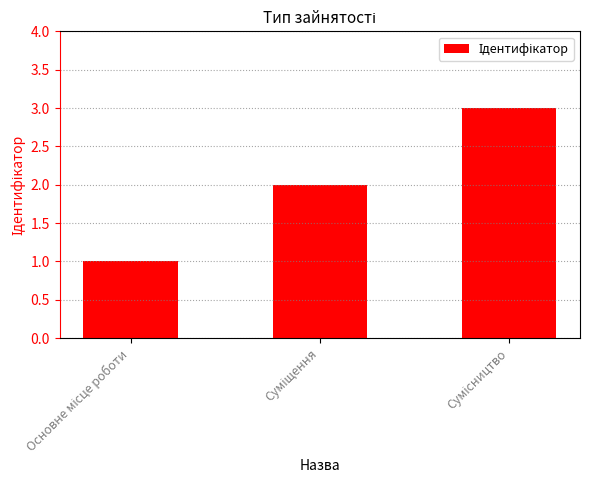

Count the number of data series in this chart.

1